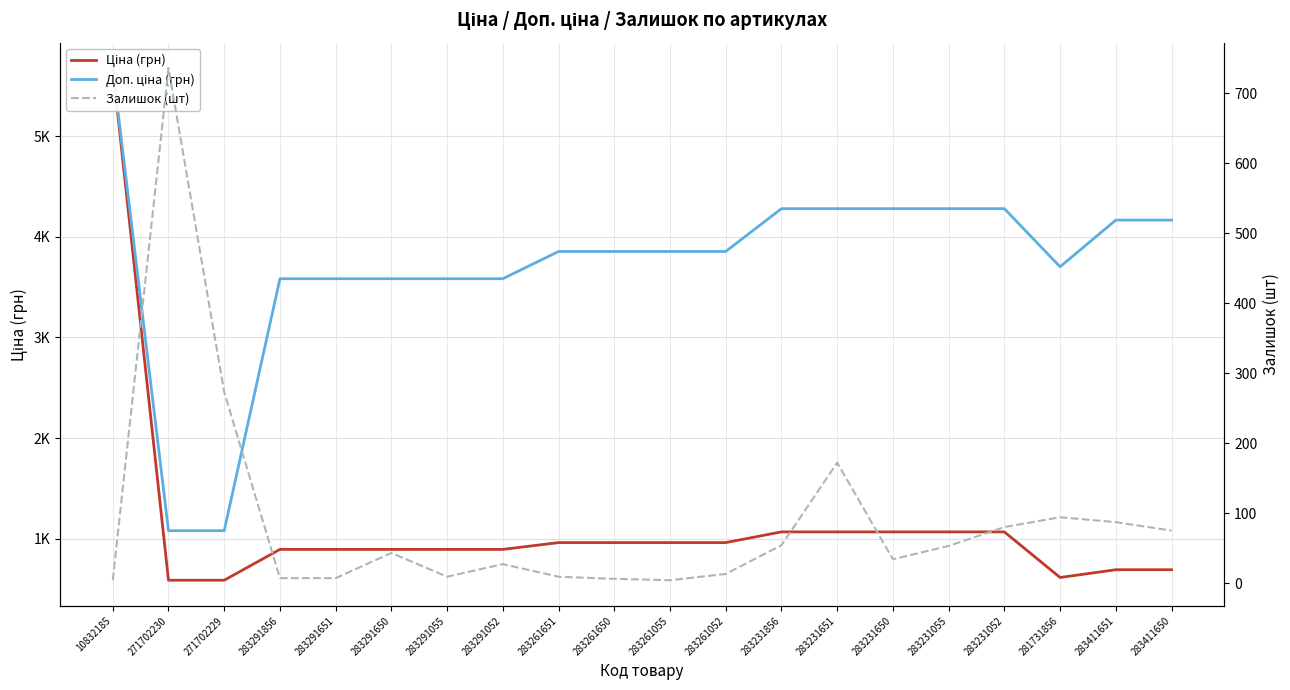

What position from the right is 283291052?

13